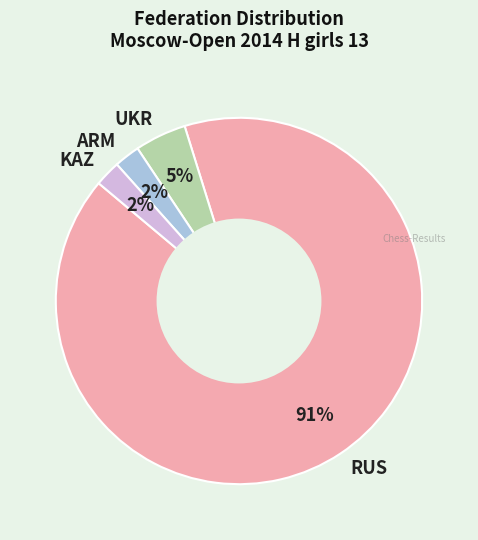

Which category has the biggest portion of the pie?

RUS